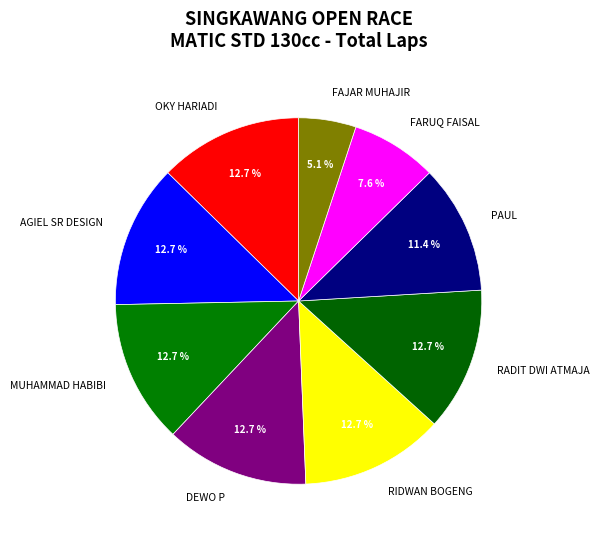

What is the ratio of the value at PAUL to the value at FARUQ FAISAL?

1.5